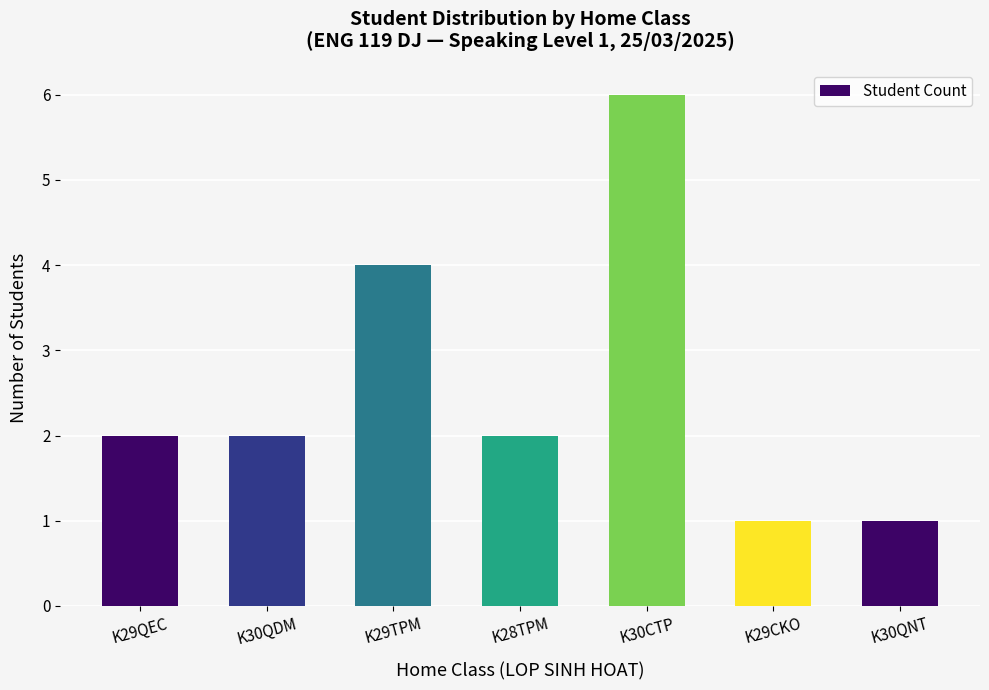

The value at K29QEC is 1. True or false?

False